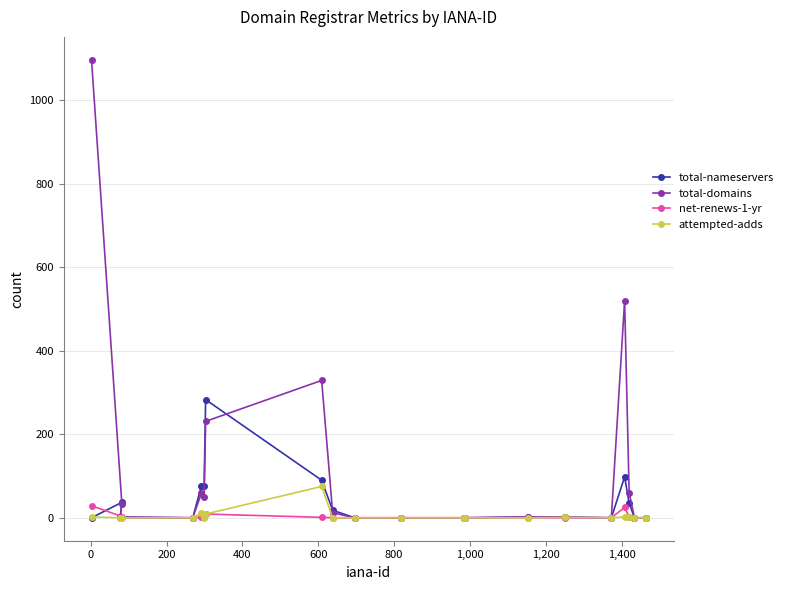

Which series has the widest spread of values?

total-domains